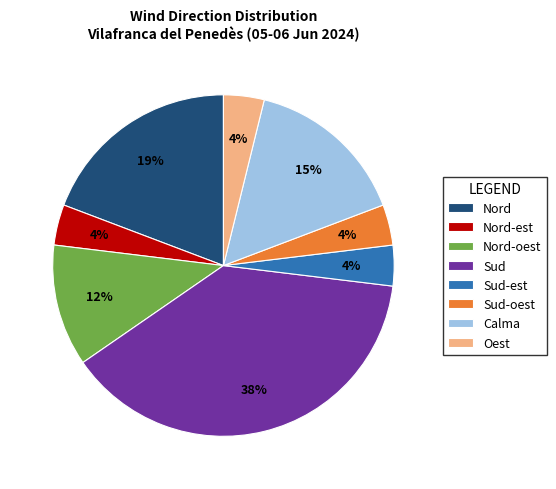

To the nearest percent, what is the average slice percentage?

12%